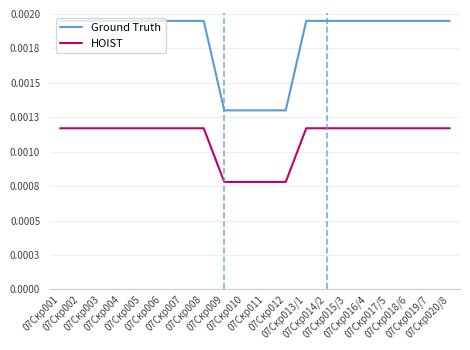

Is this an area chart (filled region under the line)?

No